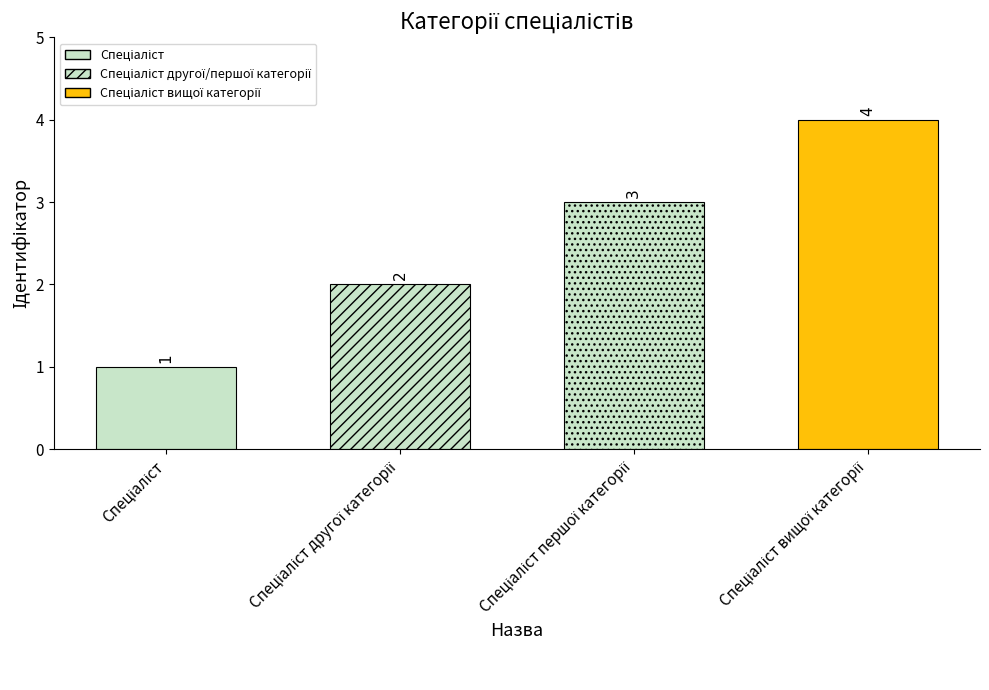

Count the values in the range 2 to 4.

3